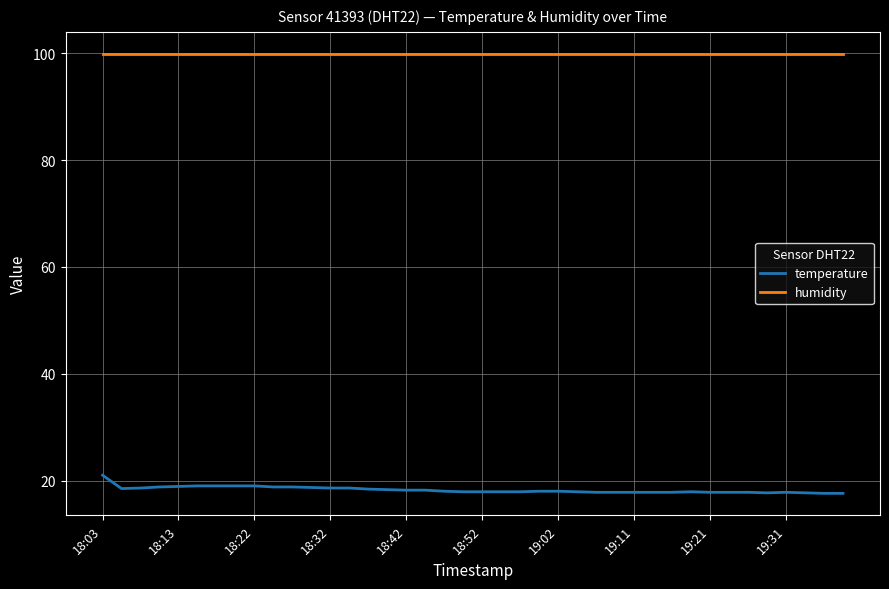

Which series has the largest total across all categories?

humidity